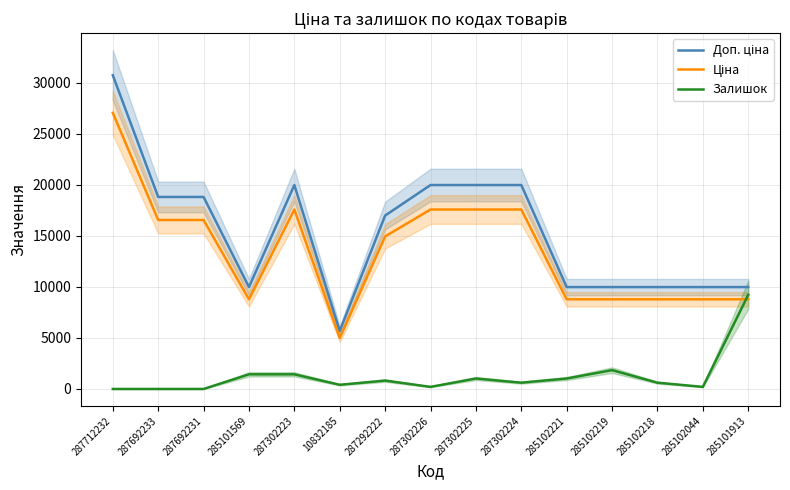

What value does the Залишок series have at 285101913?

9215.1